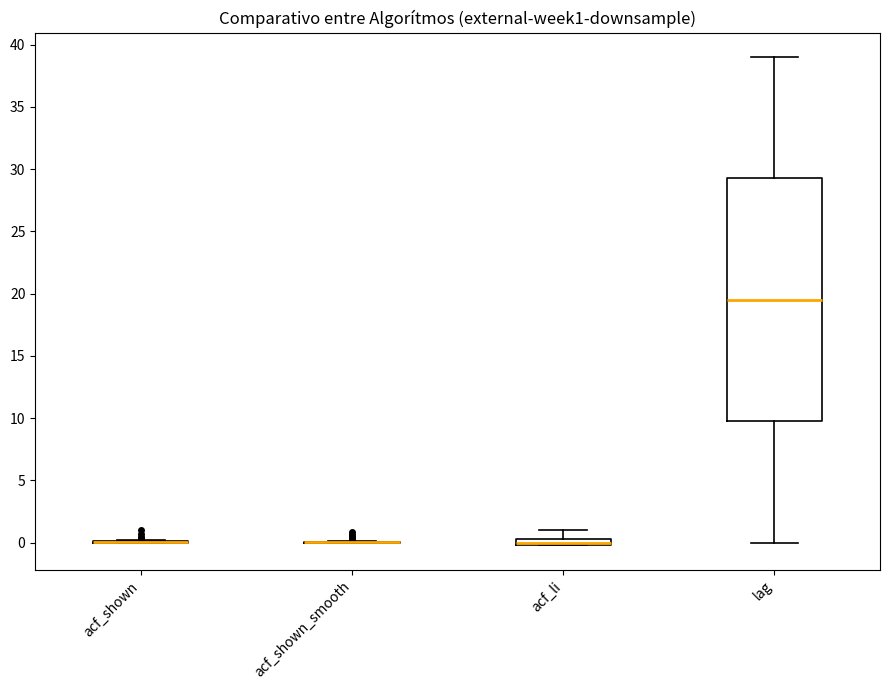

Comparing the boxes themselves (not the whiskers), which one is the tallest?

lag